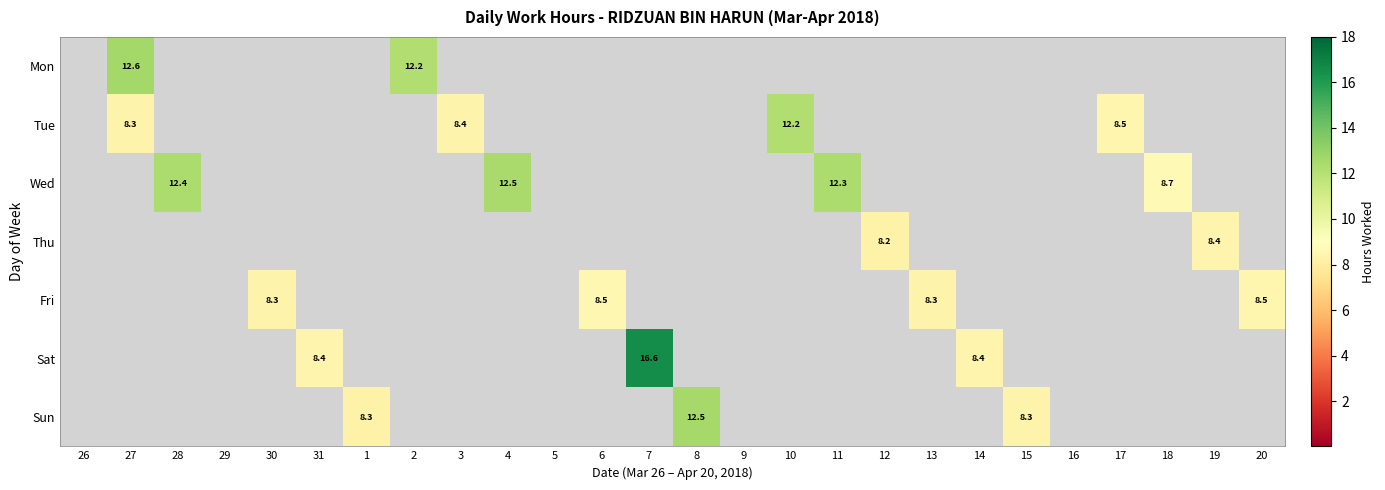

Count the number of data series in this chart.

7